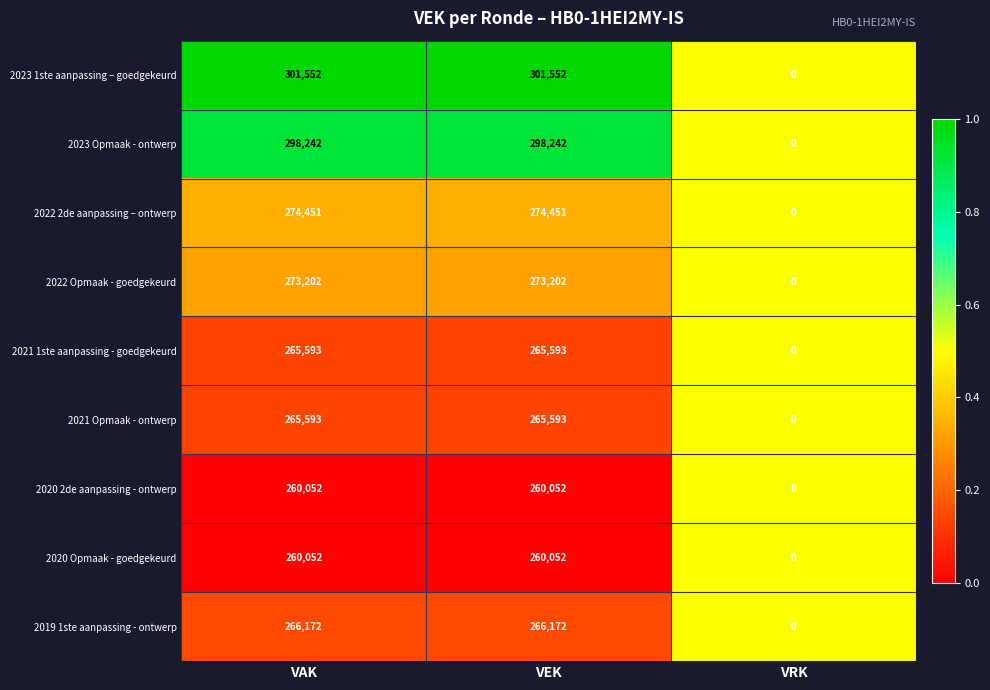

Which series has the largest range (max minus min)?

2023 1ste aanpassing – goedgekeurd